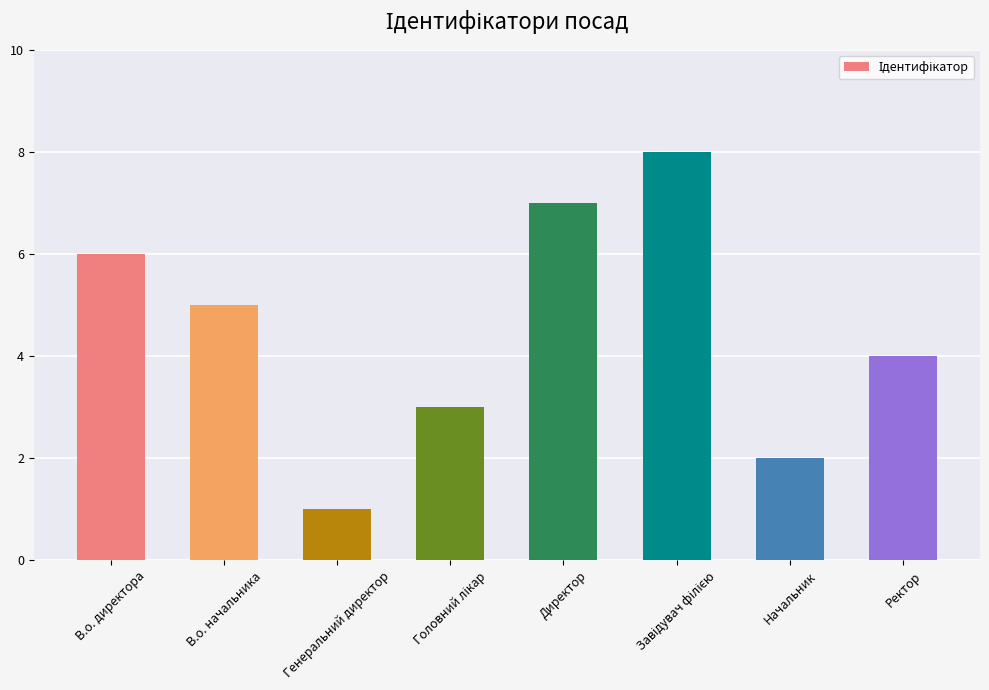

What position from the right is В.о. начальника?

7